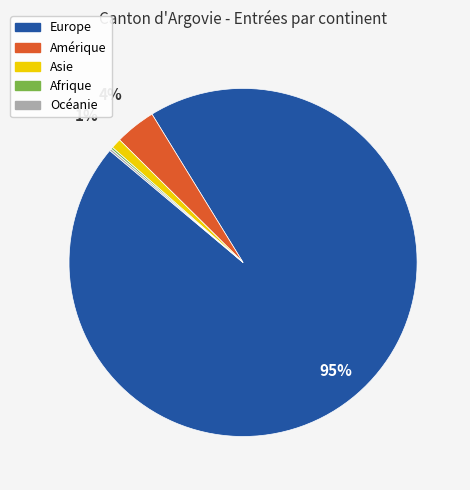

Is the sum of Europe and Amérique greater than half?

Yes